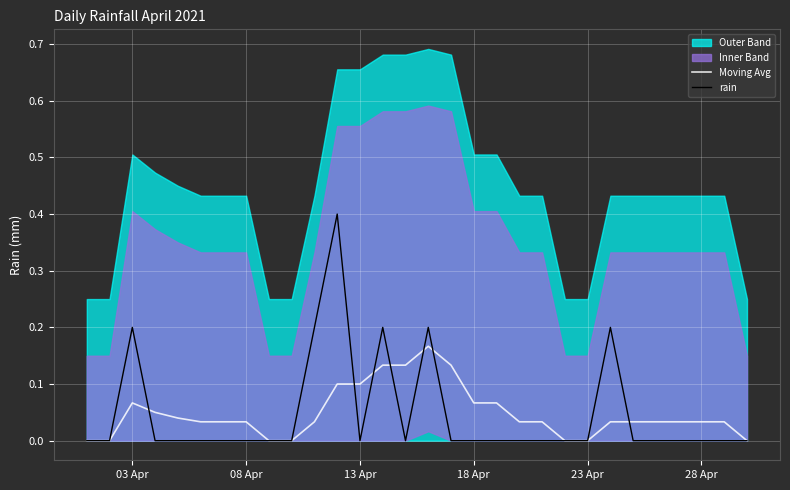

Is the value of Moving Avg at 03 Apr greater than the value of rain at 18 Apr?

Yes